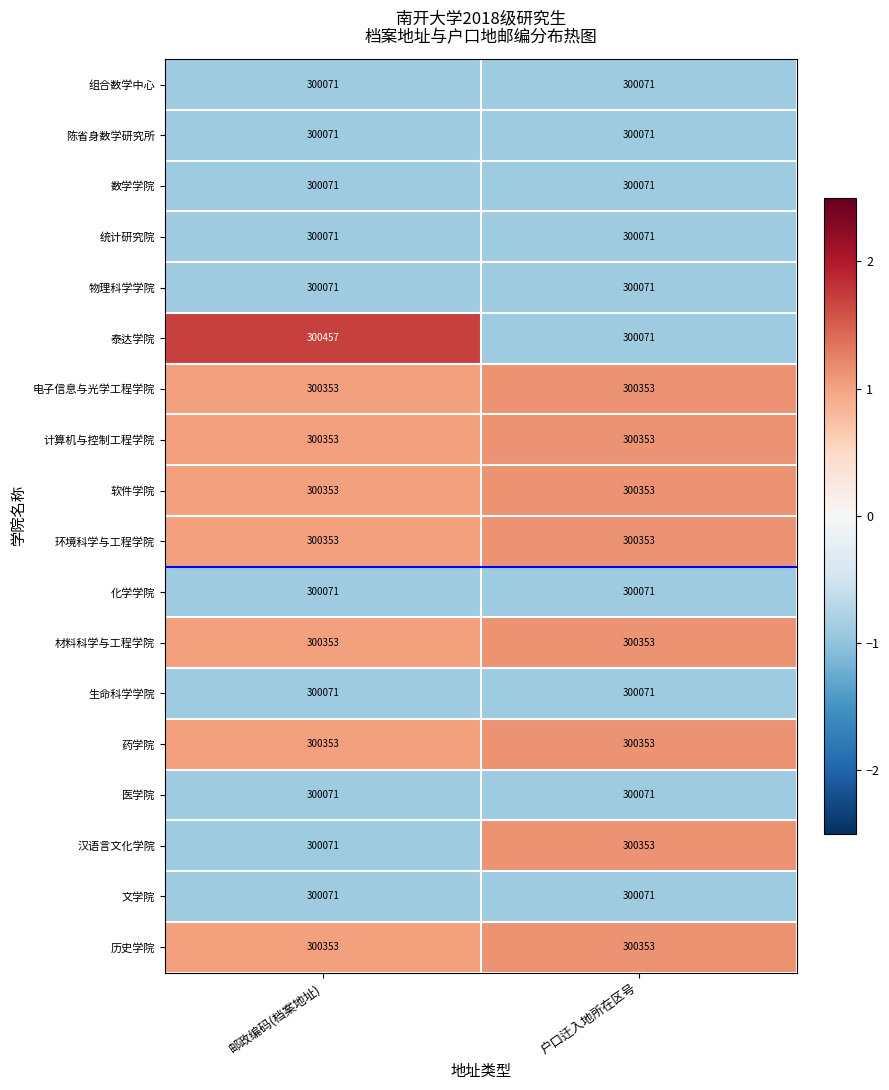

What is the greatest value displayed?

300457